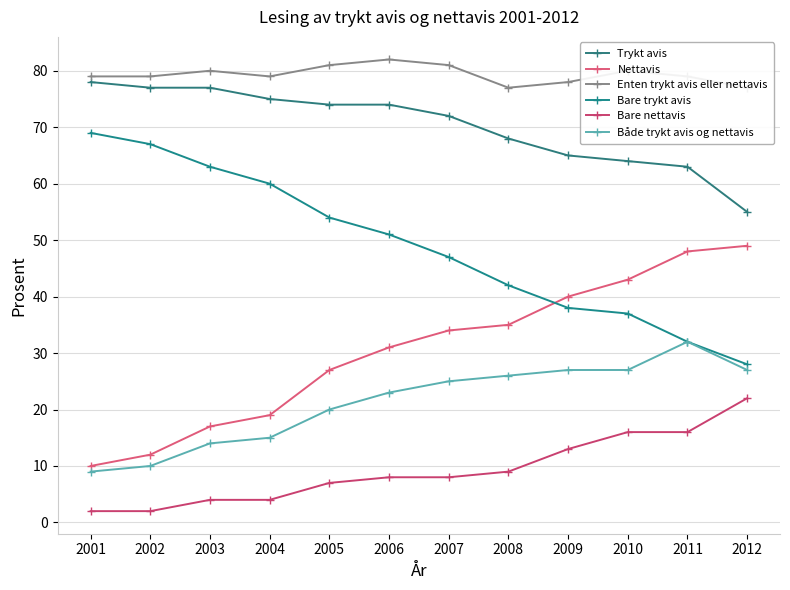

How many data points in Enten trykt avis eller nettavis are less than 79?

3